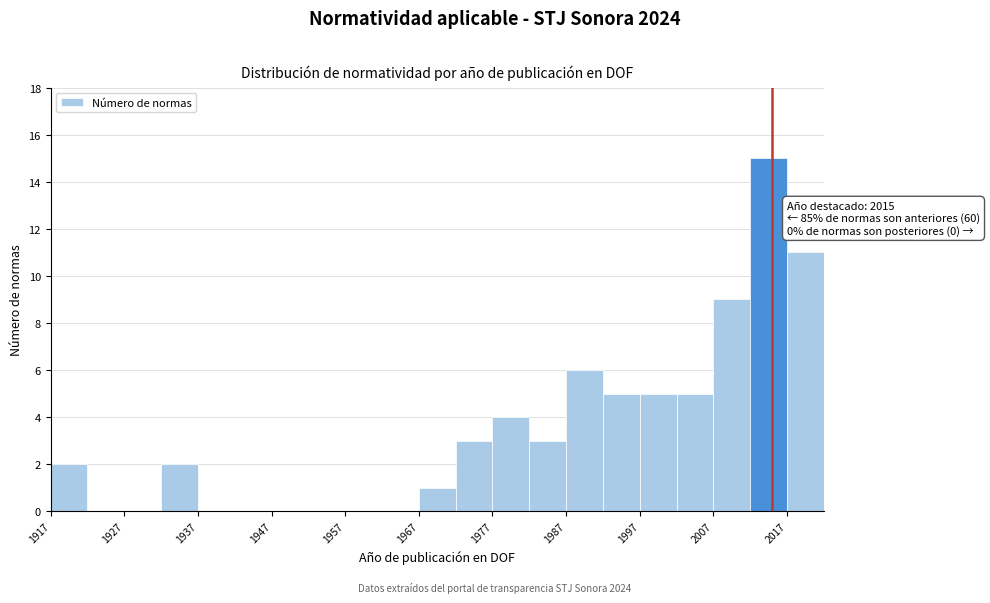

Over which range of the x-axis is the bar tallest?

2012 to 2017